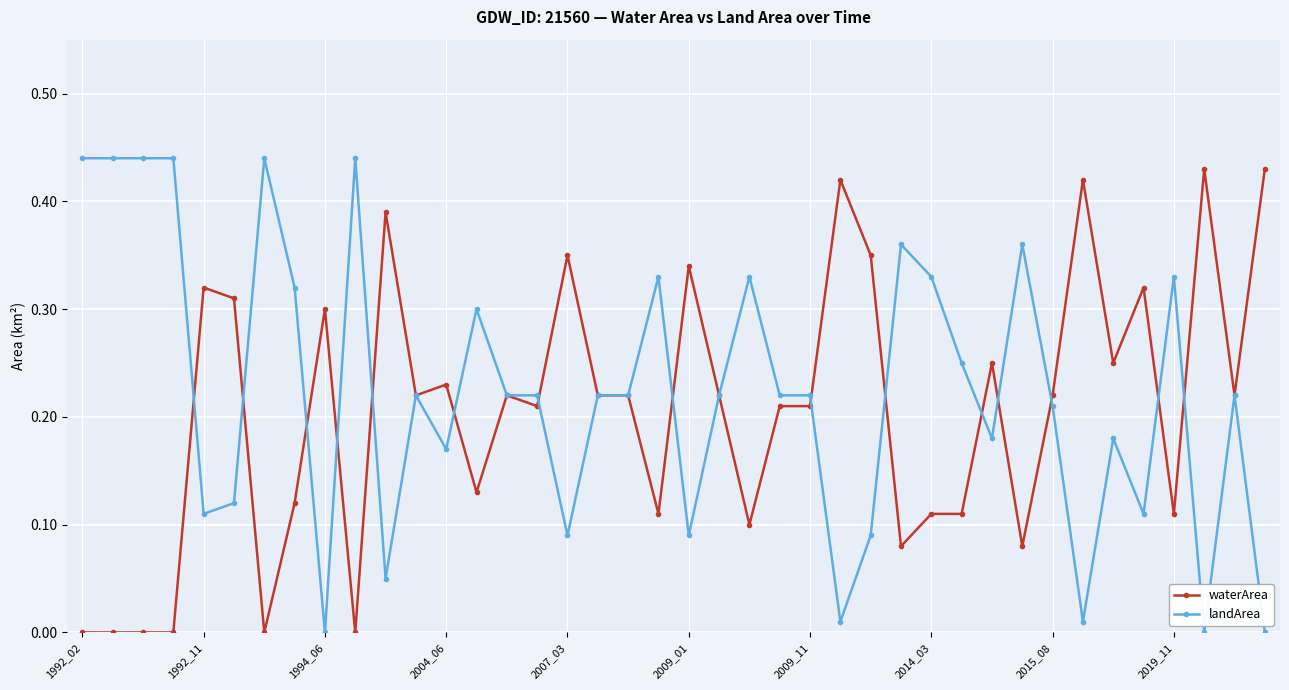

True or false: landArea has more than 1 interior local peaks.

True